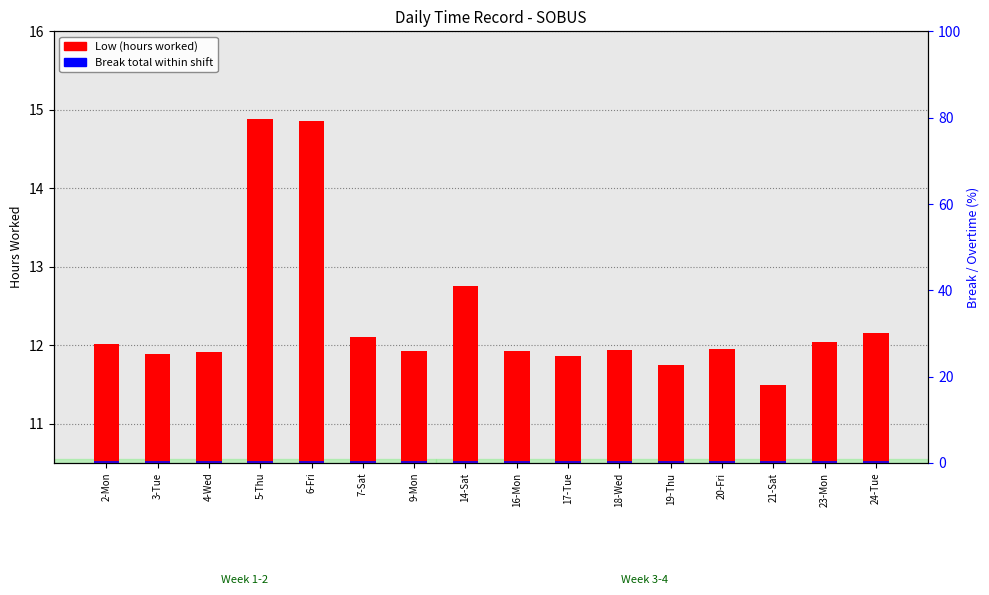

How many bars are there in each group?

2